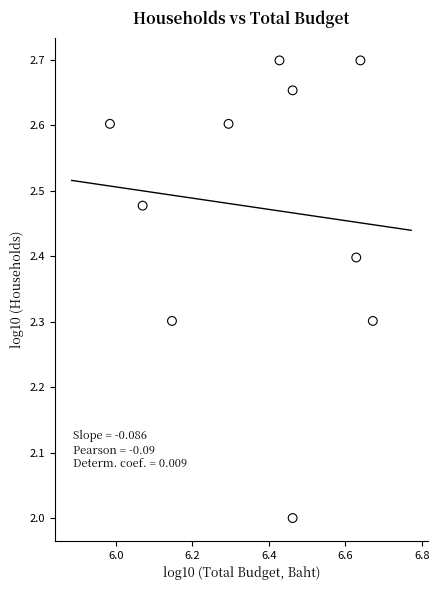

What is the average X value?

6.4